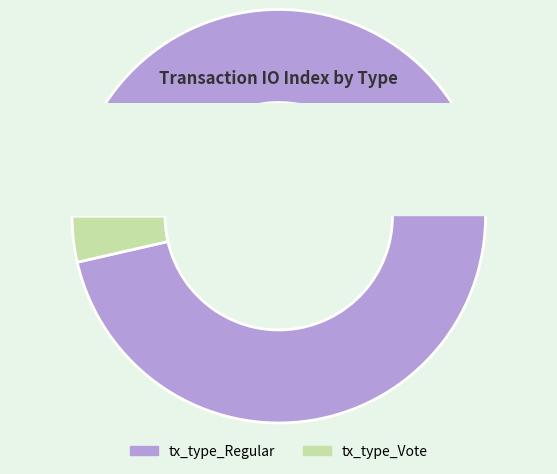

How many segments does this pie chart have?

2